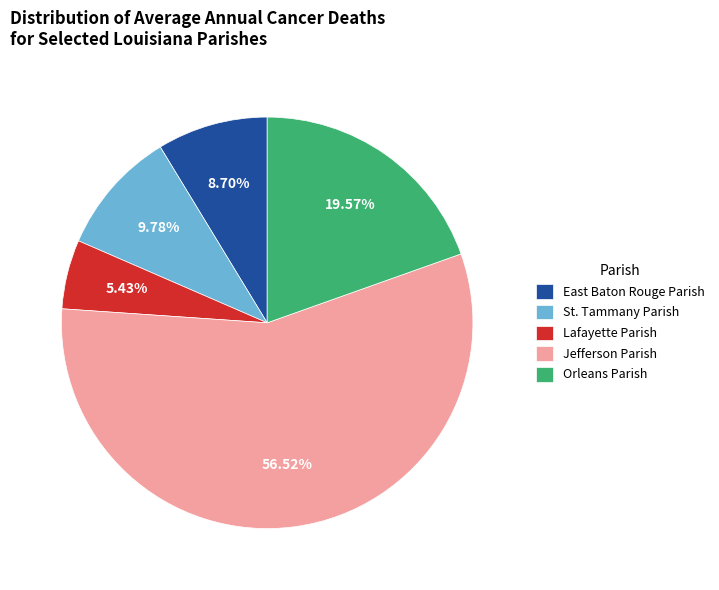

How many segments does this pie chart have?

5